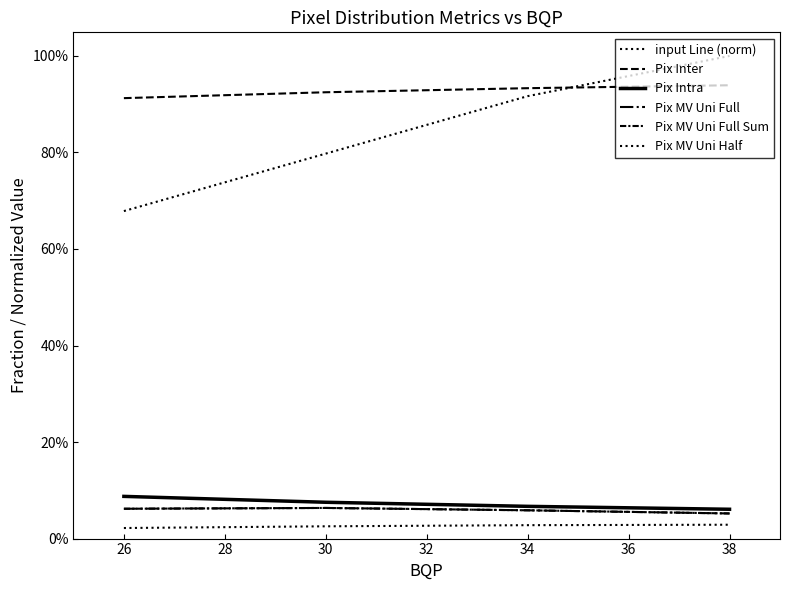

Is this an area chart (filled region under the line)?

No